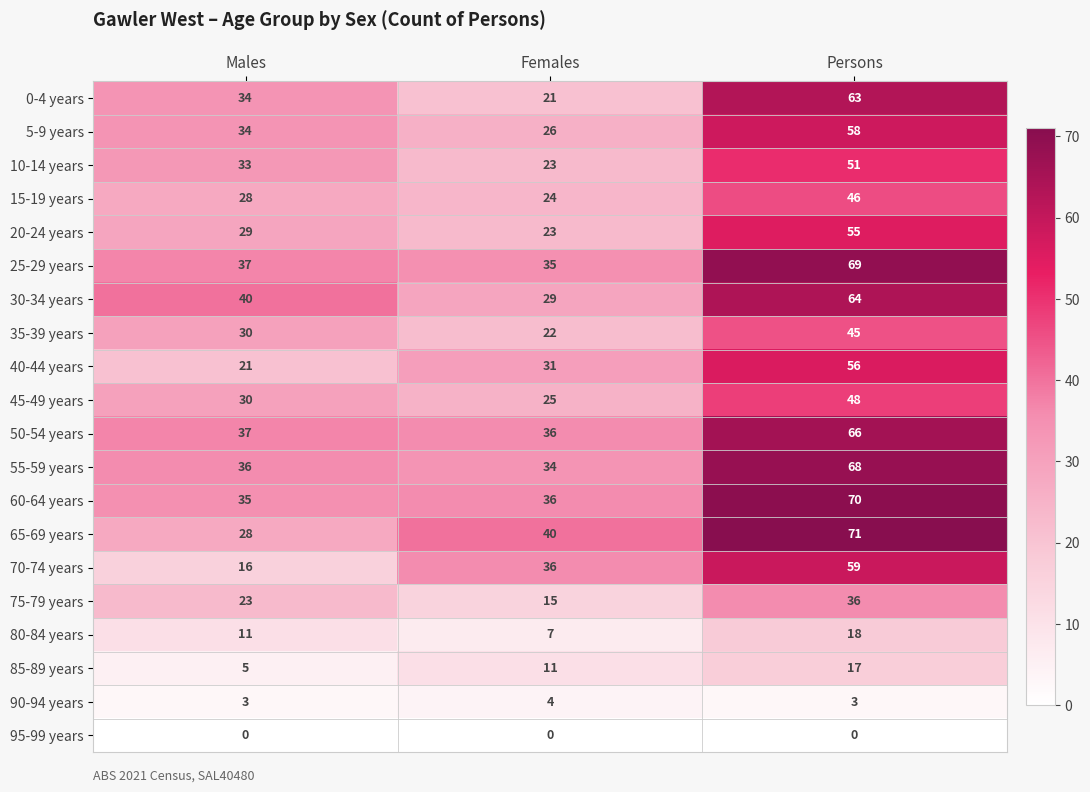

The 60-64 years series shows 47 at Females. True or false?

False